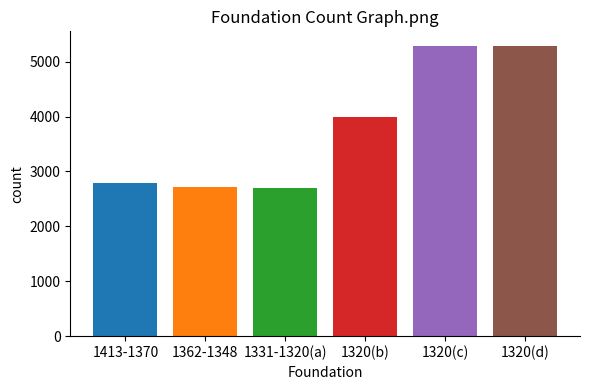

What is the sum of all values?

22756